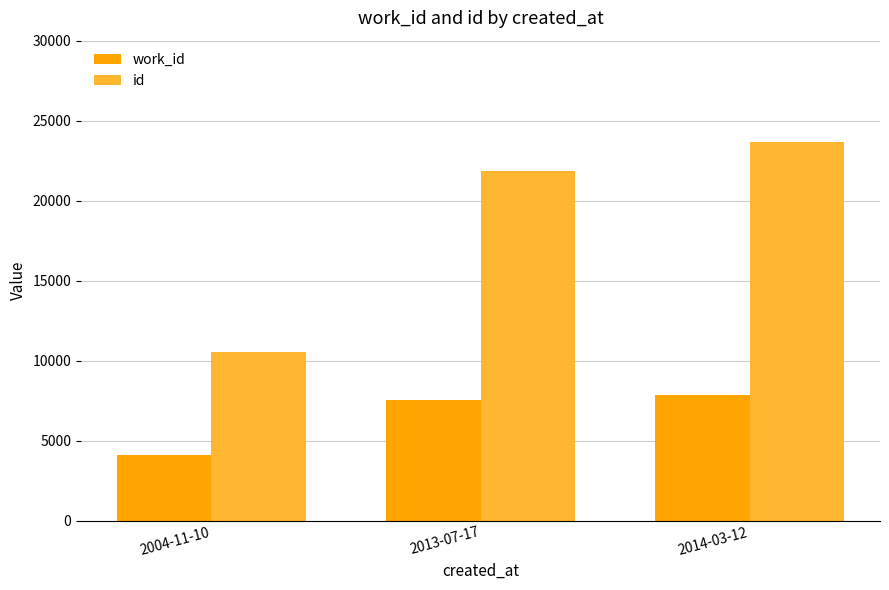

At which label is work_id closest to 5969?

2013-07-17